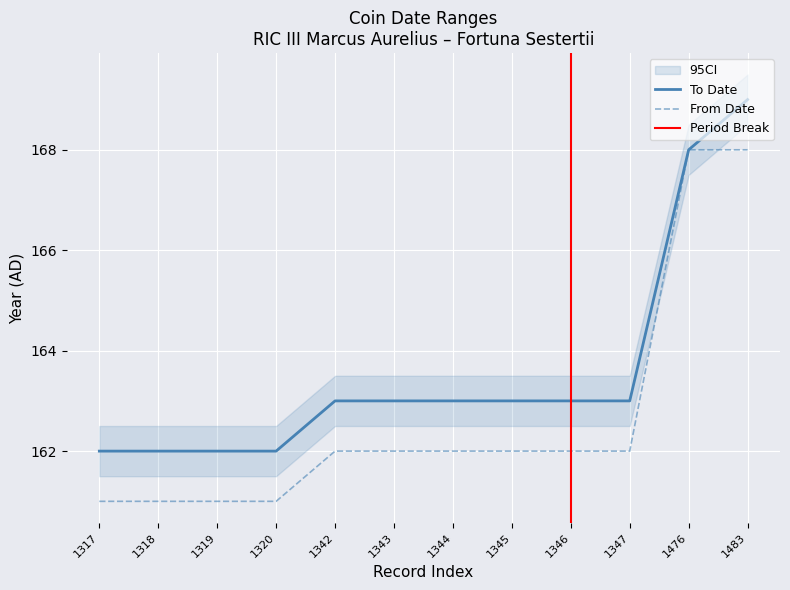

At how many categories does at least one series exceed 165?

2